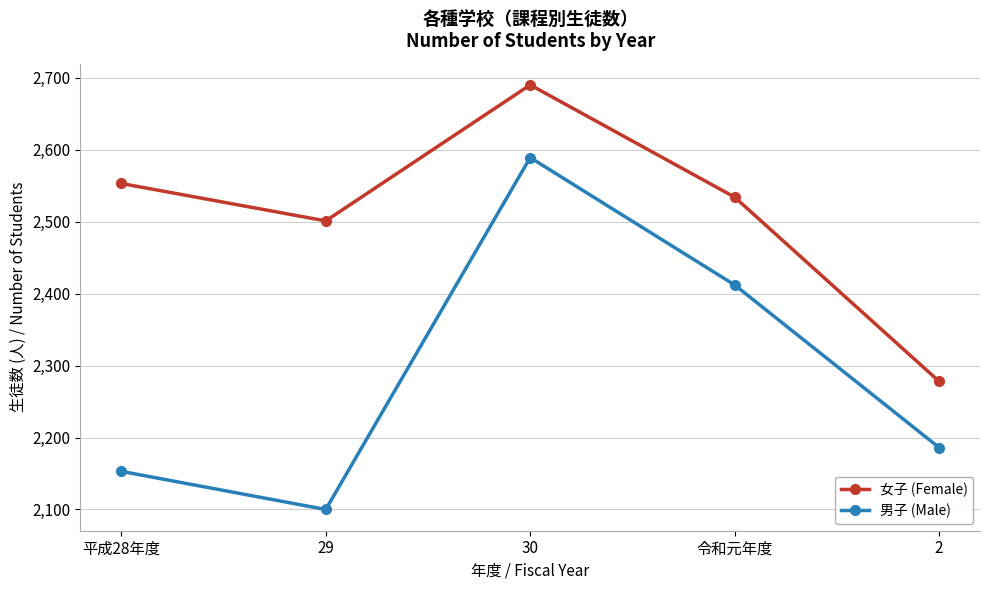

How many lines are shown in the chart?

2